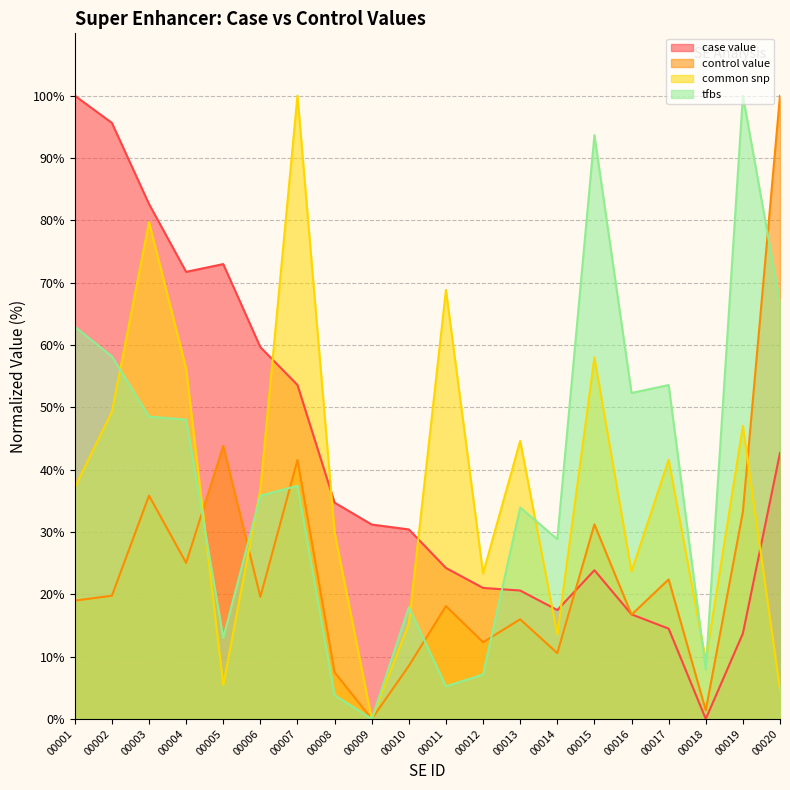

How many lines are shown in the chart?

4